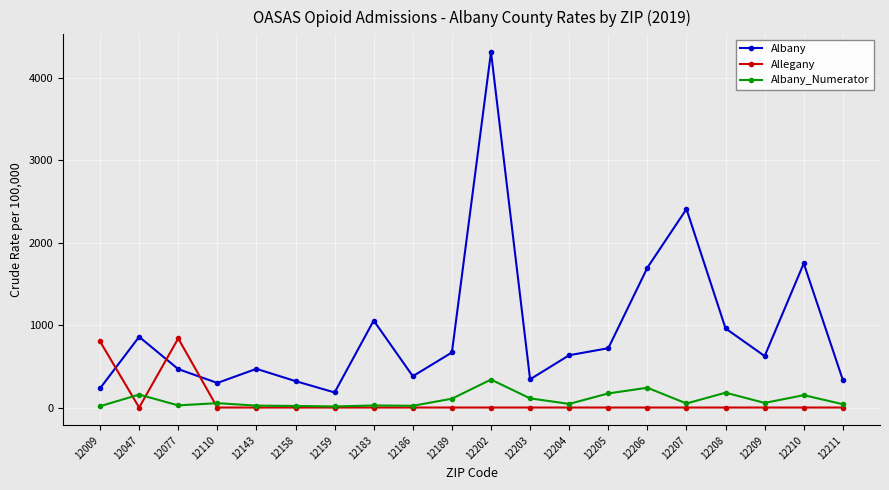

What is the value of the Albany_Numerator point at the 12th from the left?

111.0